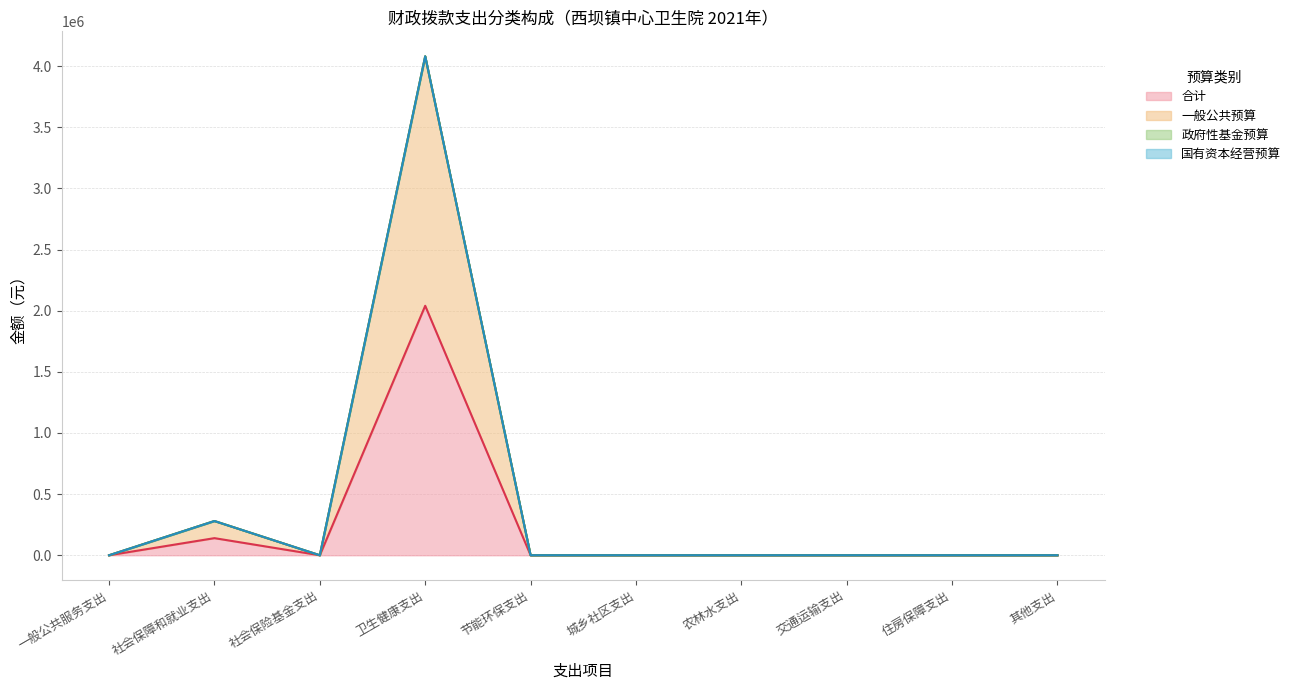

At which category does 一般公共预算 reach its first local valley?

社会保险基金支出